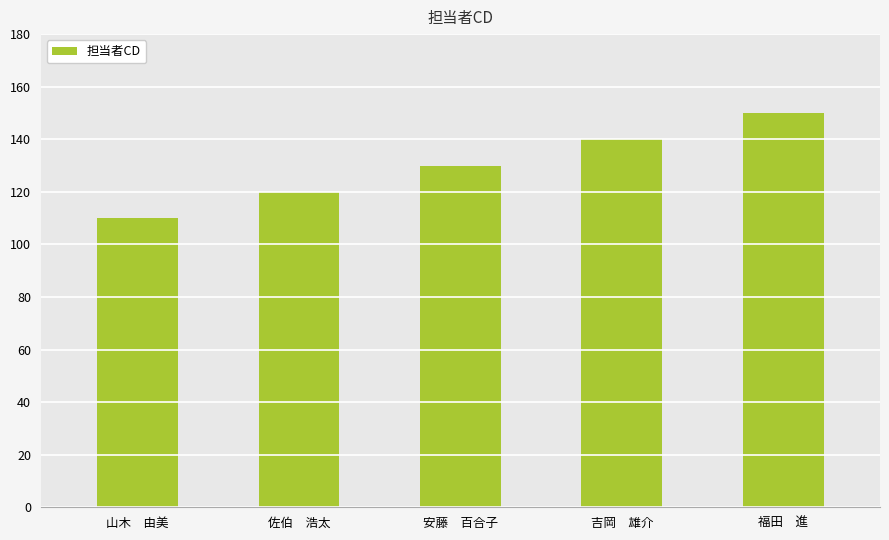

What is the value of the 2nd bar from the left?

120